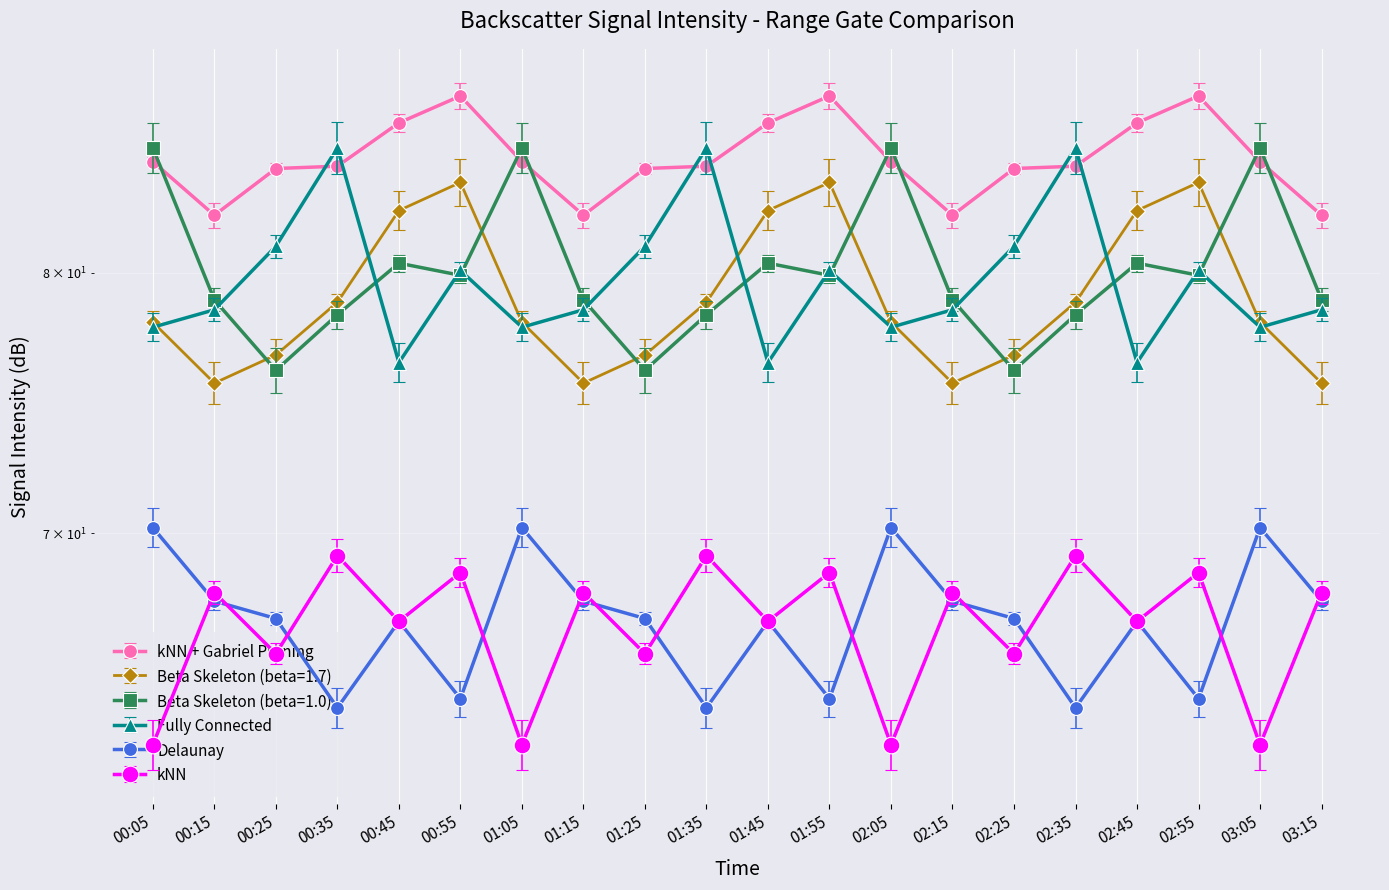

What is the approximate value of 8.645 at 02:45?

66.9